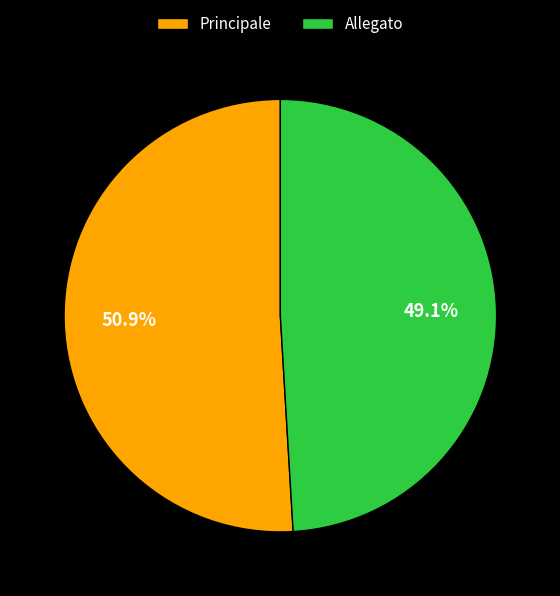

Is there a majority slice in this chart?

Yes